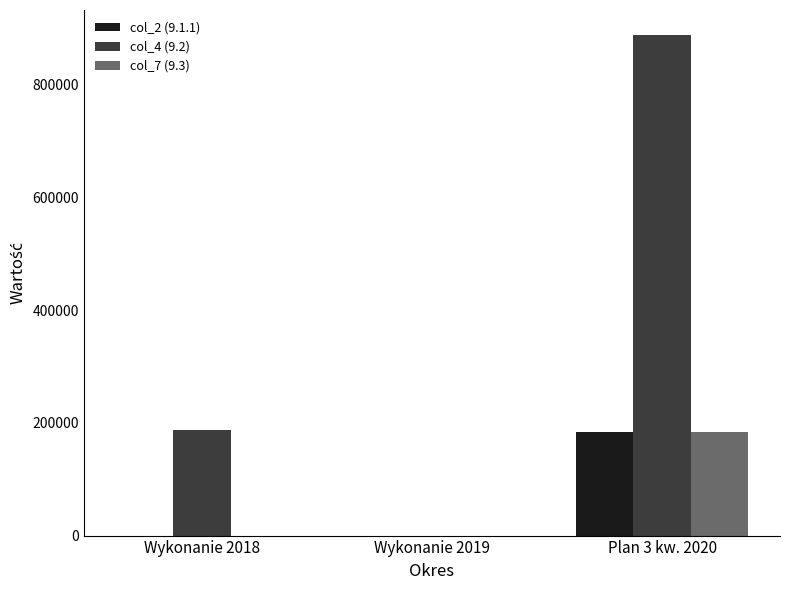

Reading left to right, transcribe all the data shown in this chart.

col_2 (9.1.1): 0.0	0.0	183543.1
col_4 (9.2): 187079.0	0.0	887688.7
col_7 (9.3): 0.0	0.0	183543.1